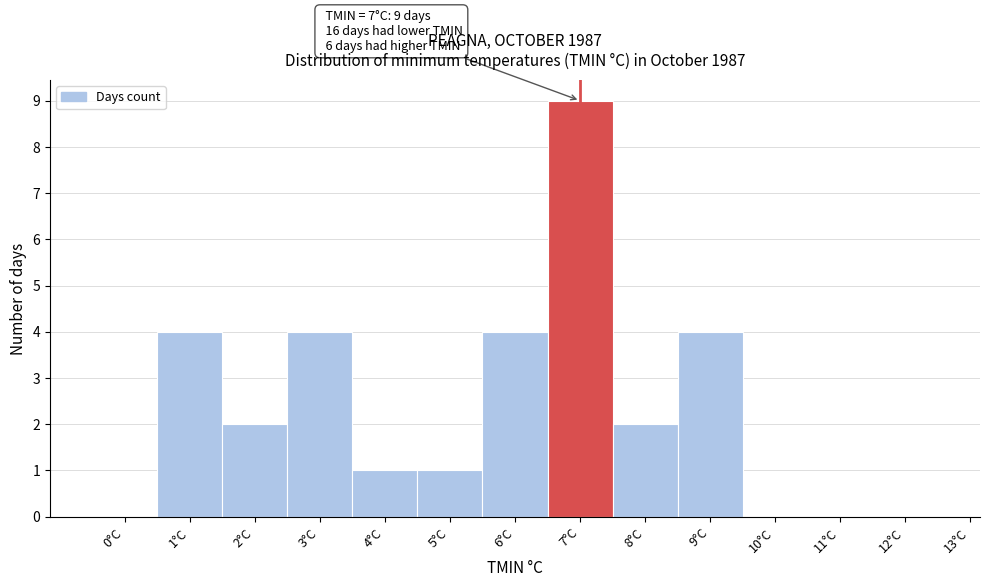

Reading left to right, what are all the values shown in this chart?

0°C=0	1°C=4	2°C=2	3°C=4	4°C=1	5°C=1	6°C=4	7°C=9	8°C=2	9°C=4	10°C=0	11°C=0	12°C=0